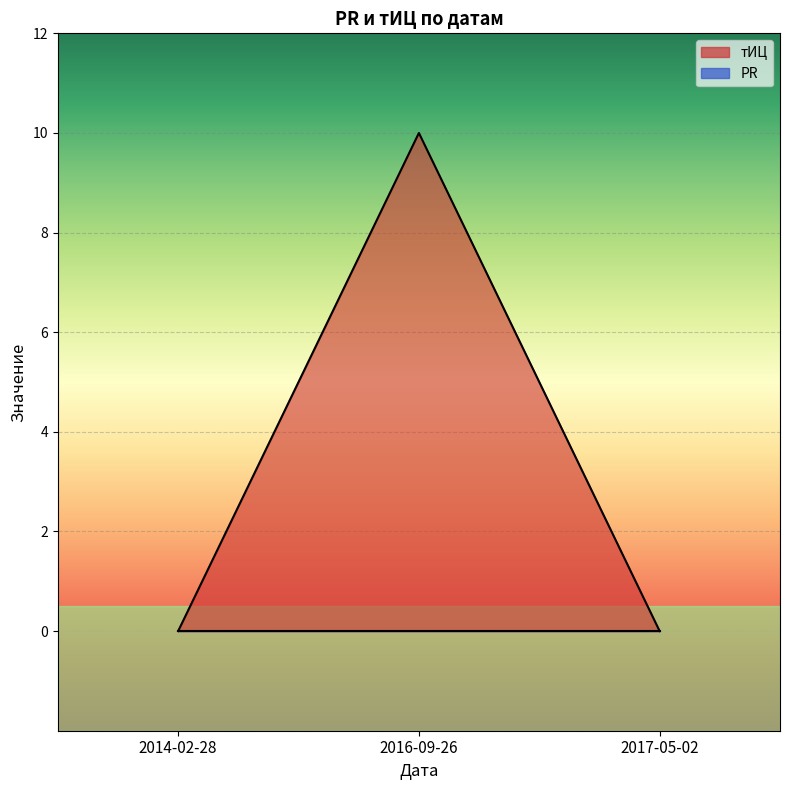

Which category has the lowest value across all series?

2014-02-28